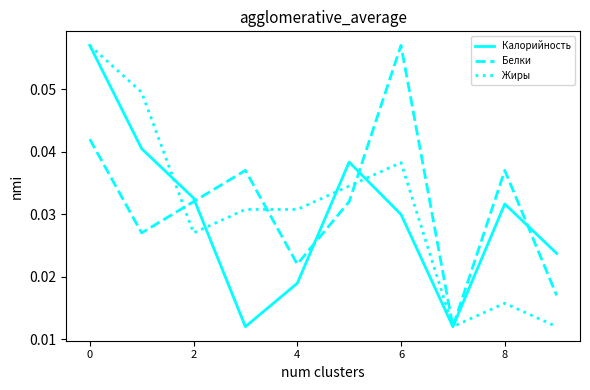

Rank the series by their average value, from highest to lowest.

Белки, Жиры, Калорийность